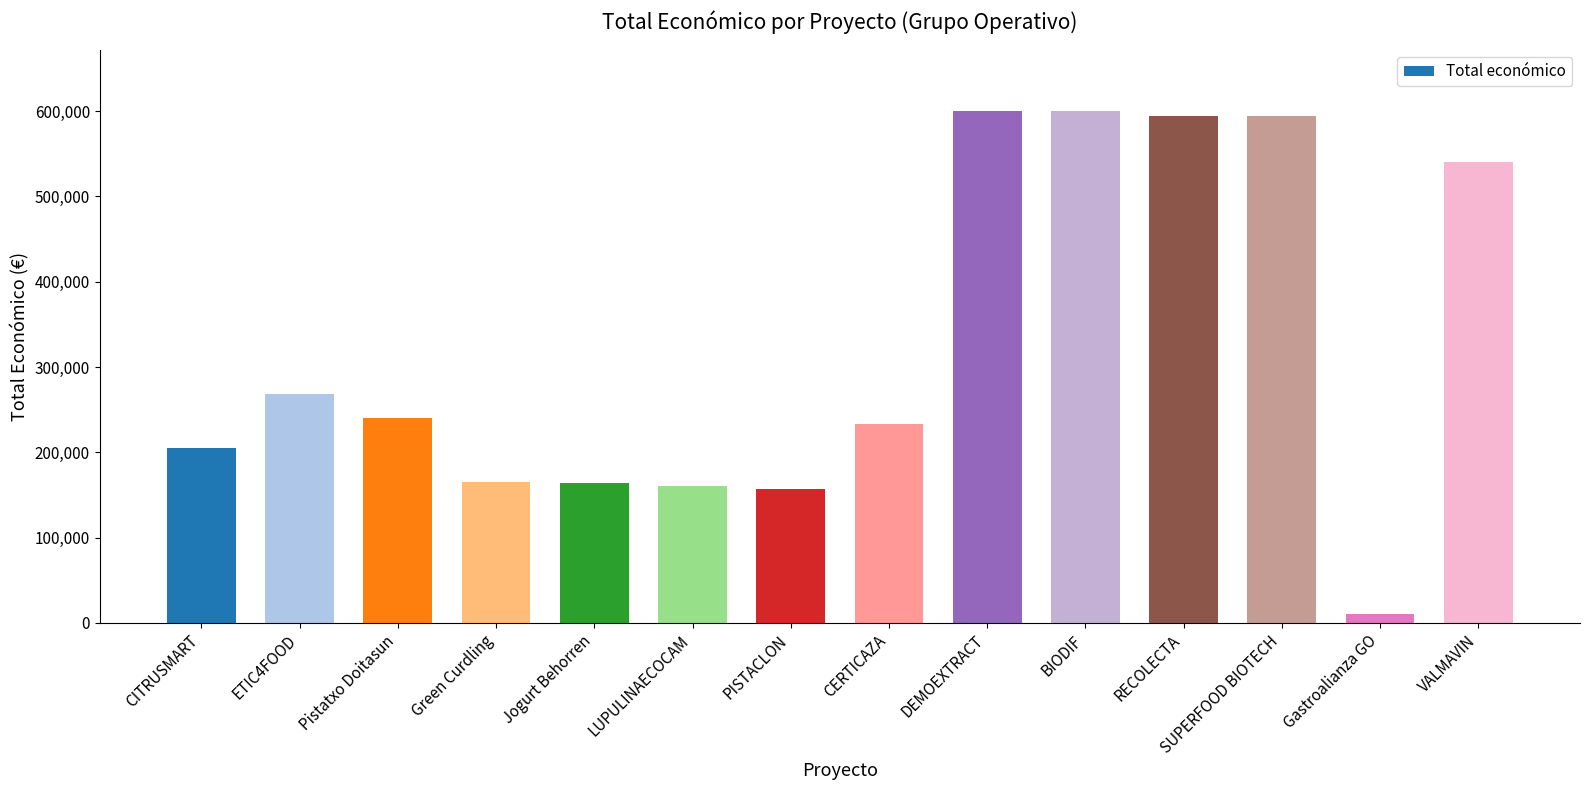

How many series are shown in this chart?

1